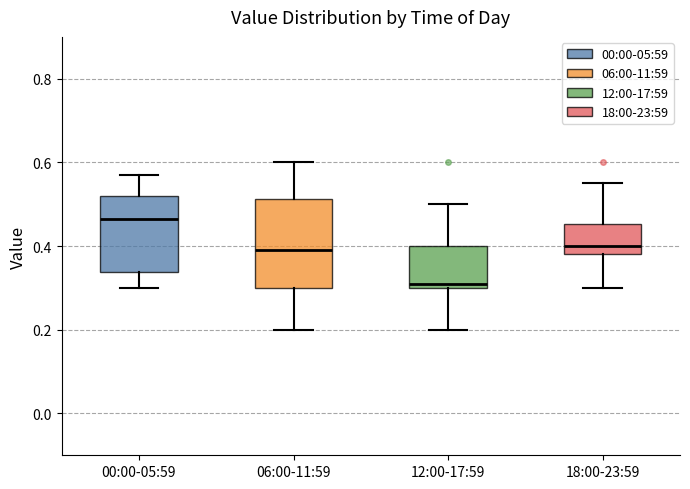

Where is the upper edge of the box for 00:00-05:59 on the y-axis? The values are not printed on the chart, so give them approximately, as read against the axis.

0.52